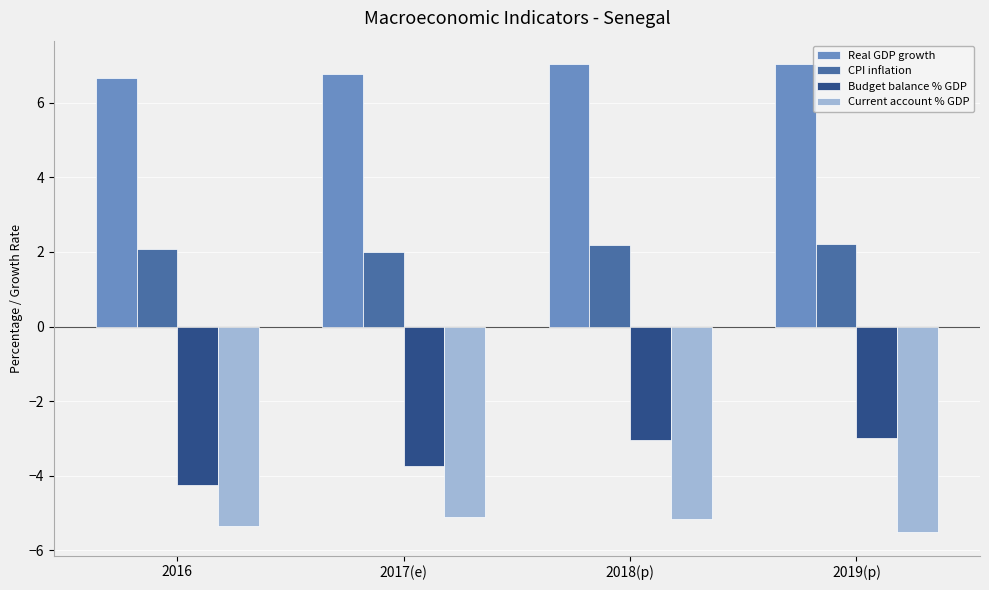

What is the spread (max minus min) of values at 2018(p)?

12.2